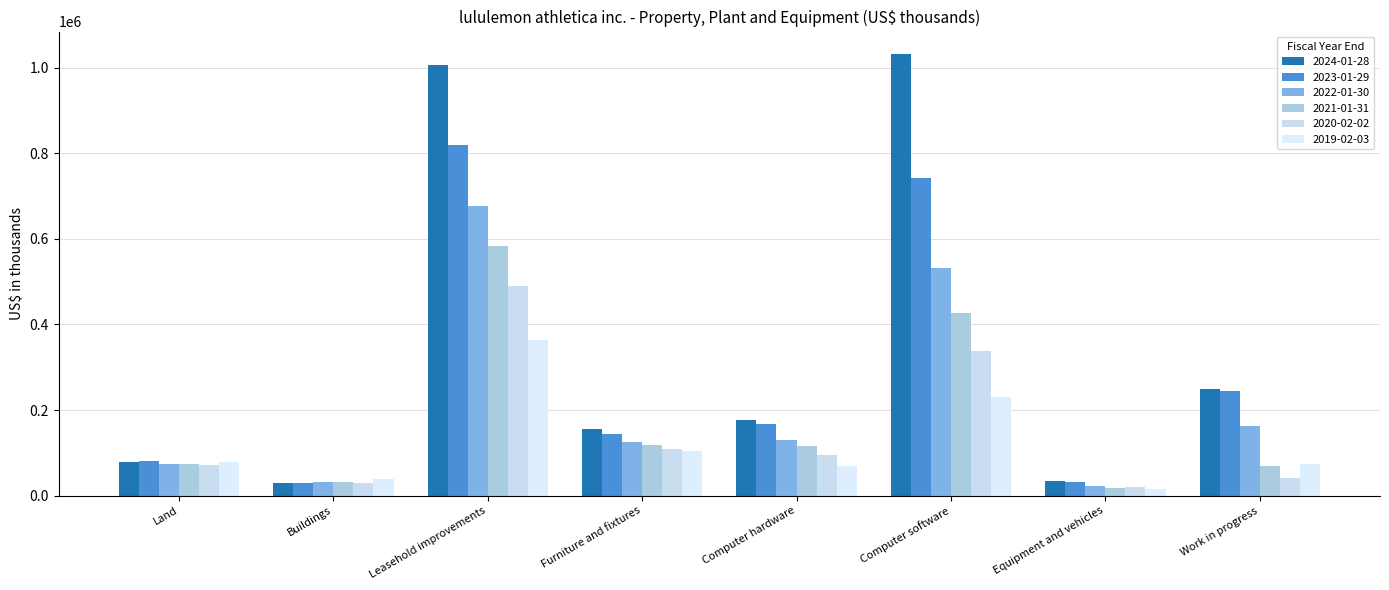

Reading left to right, list all the values displayed in this chart.

2024-01-28: Land=79498	Buildings=29032	Leasehold improvements=1006926	Furniture and fixtures=156656	Computer hardware=176597	Computer software=1032567	Equipment and vehicles=34017	Work in progress=247943
2023-01-29: Land=80692	Buildings=28850	Leasehold improvements=818071	Furniture and fixtures=144572	Computer hardware=166768	Computer software=742295	Equipment and vehicles=30766	Work in progress=244898
2022-01-30: Land=74297	Buildings=30880	Leasehold improvements=676762	Furniture and fixtures=125213	Computer hardware=130393	Computer software=532819	Equipment and vehicles=23060	Work in progress=163420
2021-01-31: Land=74261	Buildings=30870	Leasehold improvements=583305	Furniture and fixtures=117334	Computer hardware=116239	Computer software=427313	Equipment and vehicles=17105	Work in progress=69847
2020-02-02: Land=71829	Buildings=30187	Leasehold improvements=489202	Furniture and fixtures=109533	Computer hardware=95399	Computer software=336768	Equipment and vehicles=19521	Work in progress=40930
2019-02-03: Land=78636	Buildings=38030	Leasehold improvements=362571	Furniture and fixtures=103733	Computer hardware=69542	Computer software=230689	Equipment and vehicles=15009	Work in progress=74271